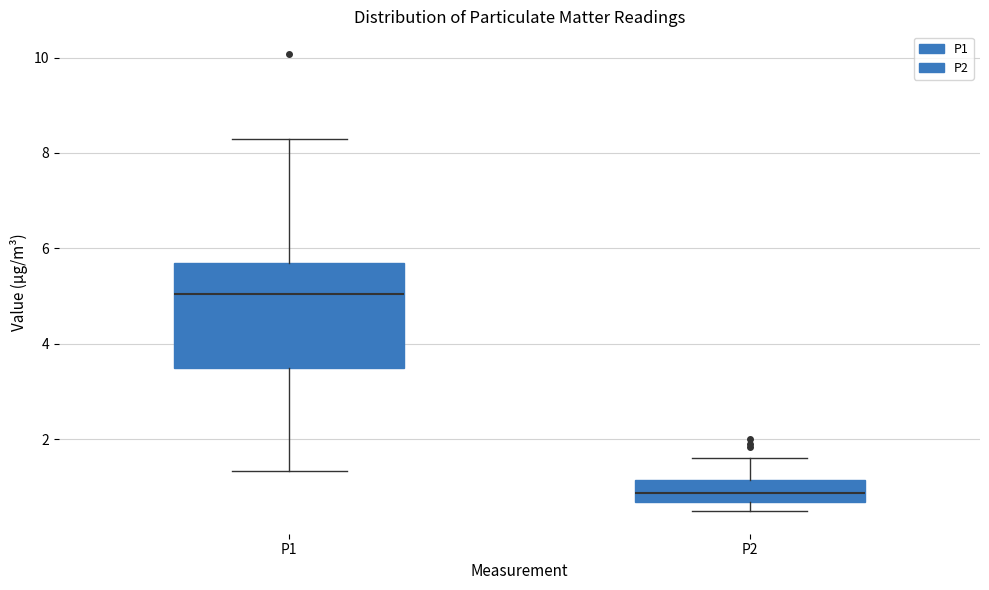

Which box has the lowest median line?

P2